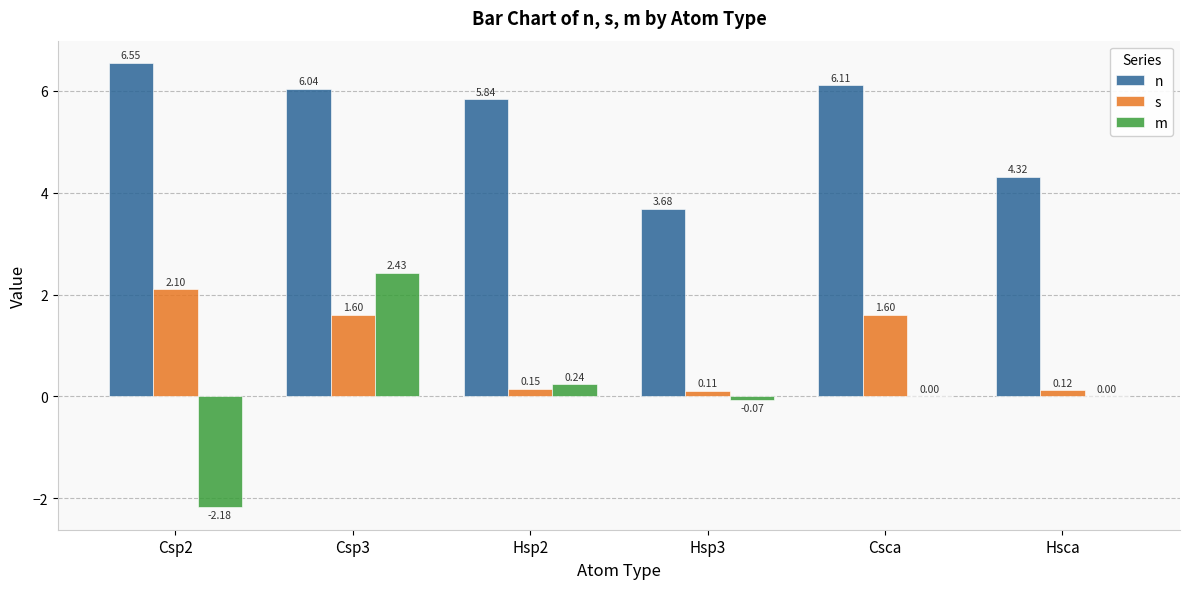

What is the sum of all n values?

32.5